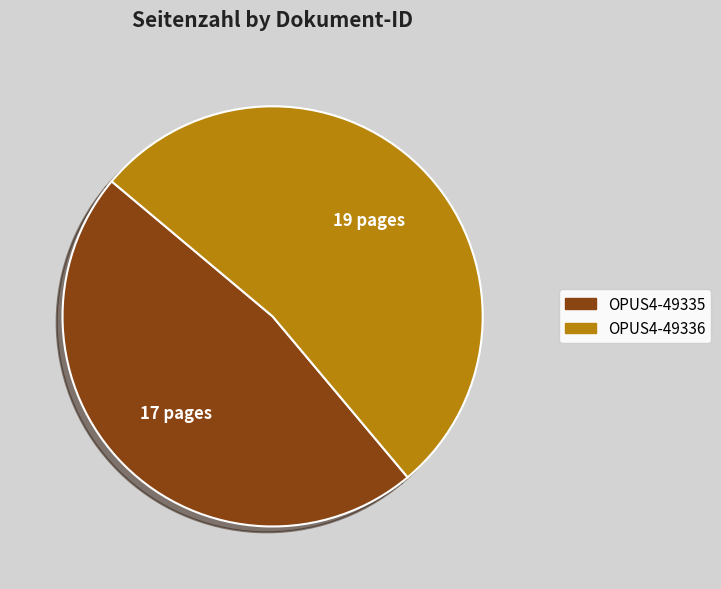

Rank the categories by value from lowest to highest.

OPUS4-49335, OPUS4-49336